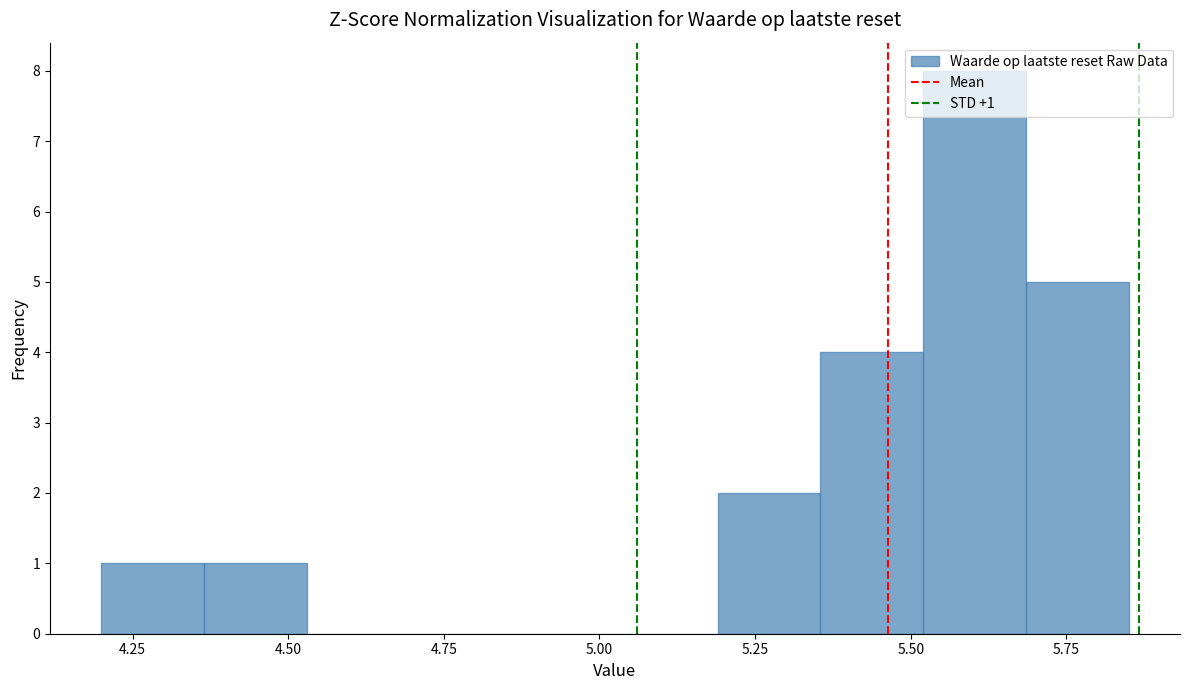

Read against the x-axis, roughly where is the centre of the tallest bar?

5.60